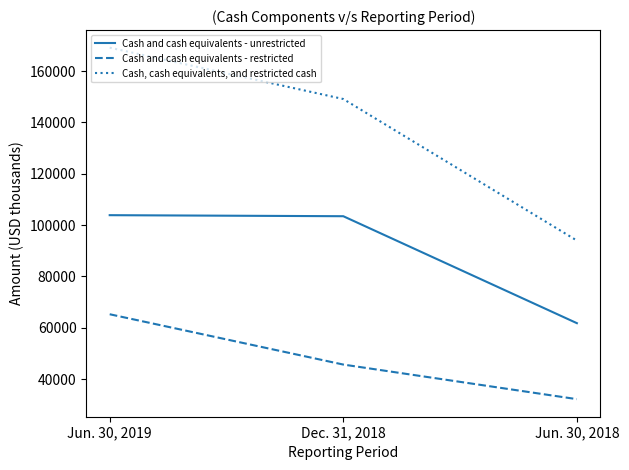

What is the minimum value for Cash and cash equivalents - restricted?

32181